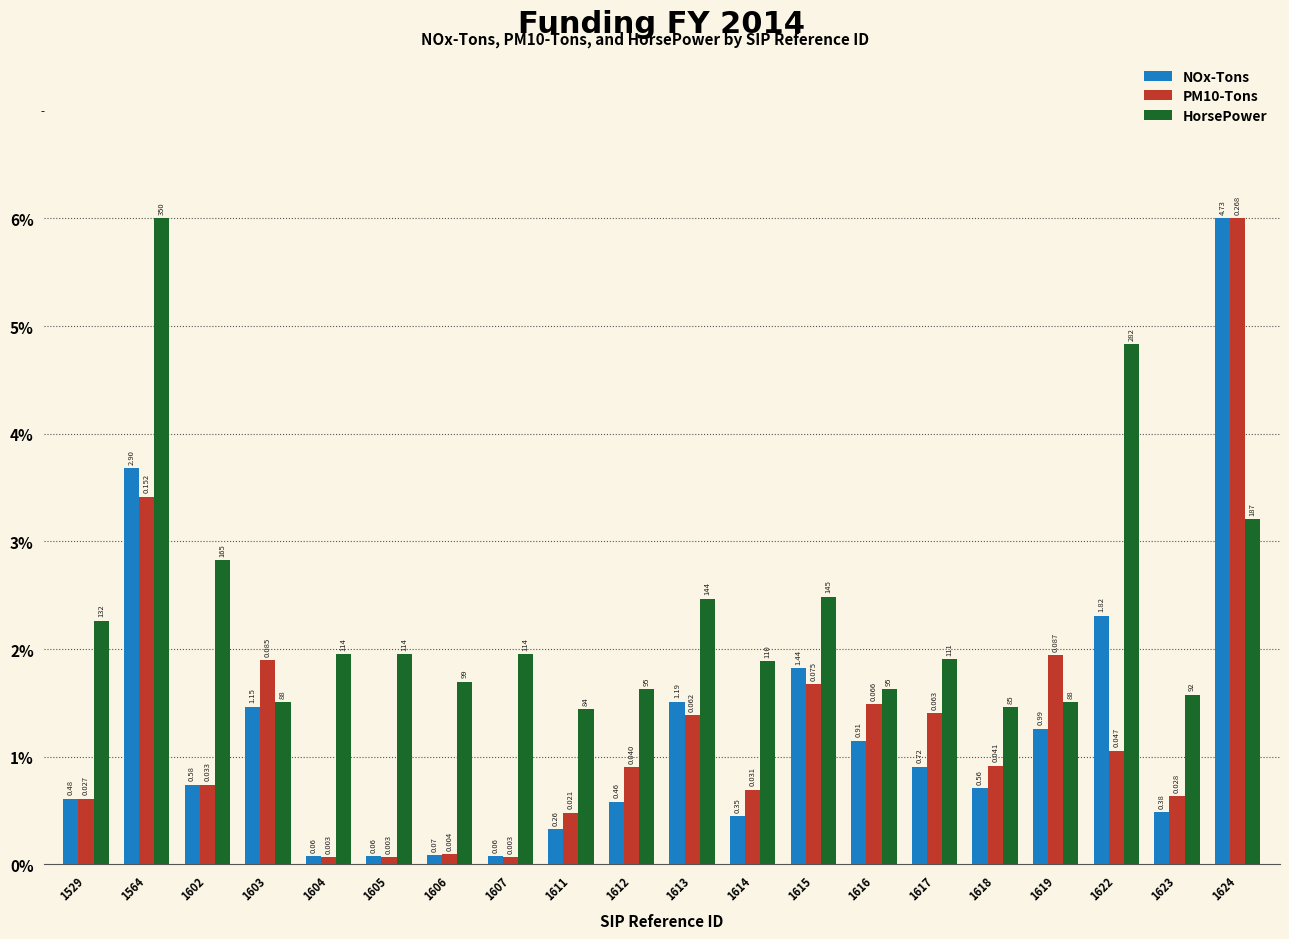

What is the value of the PM10-Tons bar at the 13th from the left?

1.7